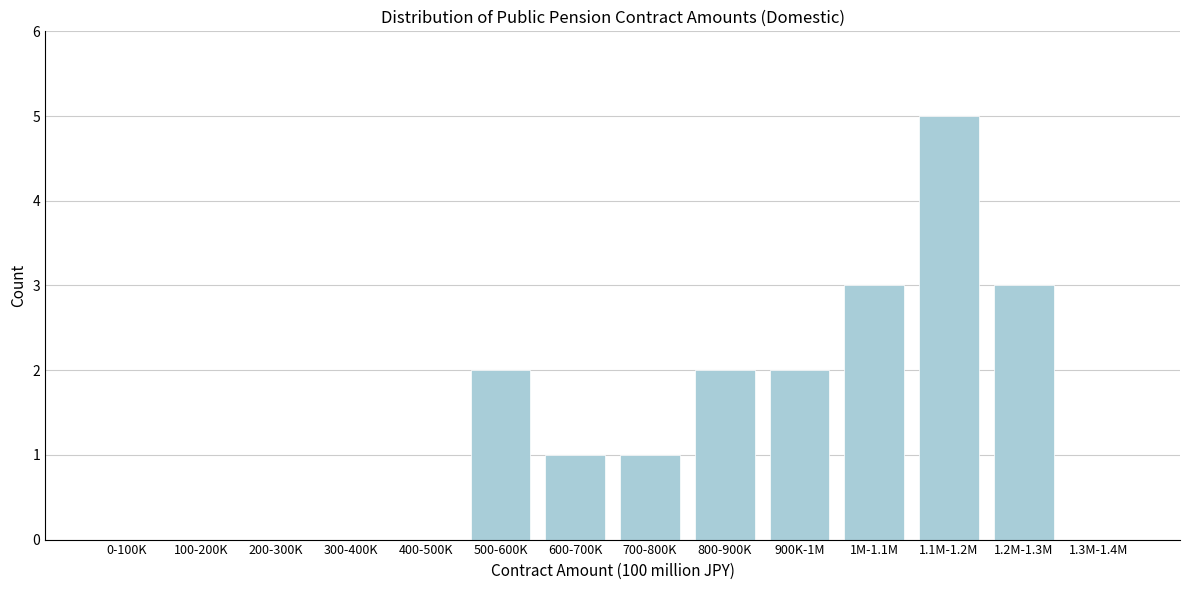

Reading left to right, list all the values displayed in this chart.

0-100K=0	100-200K=0	200-300K=0	300-400K=0	400-500K=0	500-600K=2	600-700K=1	700-800K=1	800-900K=2	900K-1M=2	1M-1.1M=3	1.1M-1.2M=5	1.2M-1.3M=3	1.3M-1.4M=0